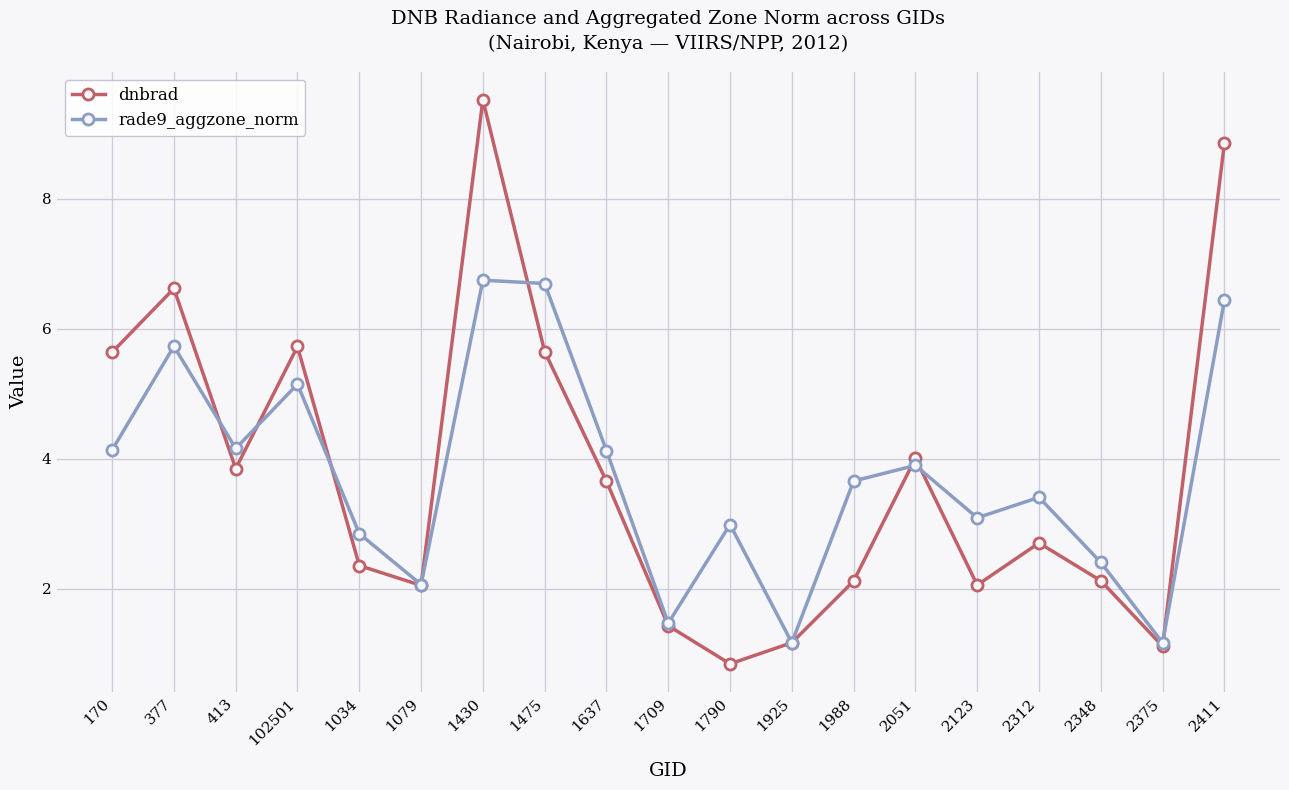

What is the approximate value of rade9_aggzone_norm at 2051?

3.9